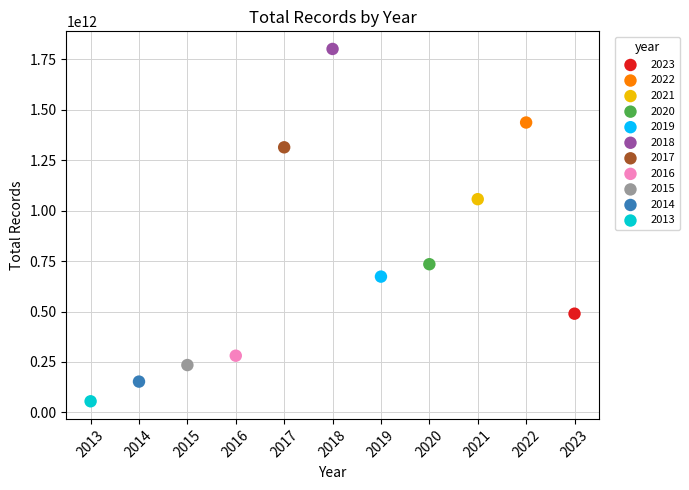

What are all the series names shown in the legend?

2023, 2022, 2021, 2020, 2019, 2018, 2017, 2016, 2015, 2014, 2013